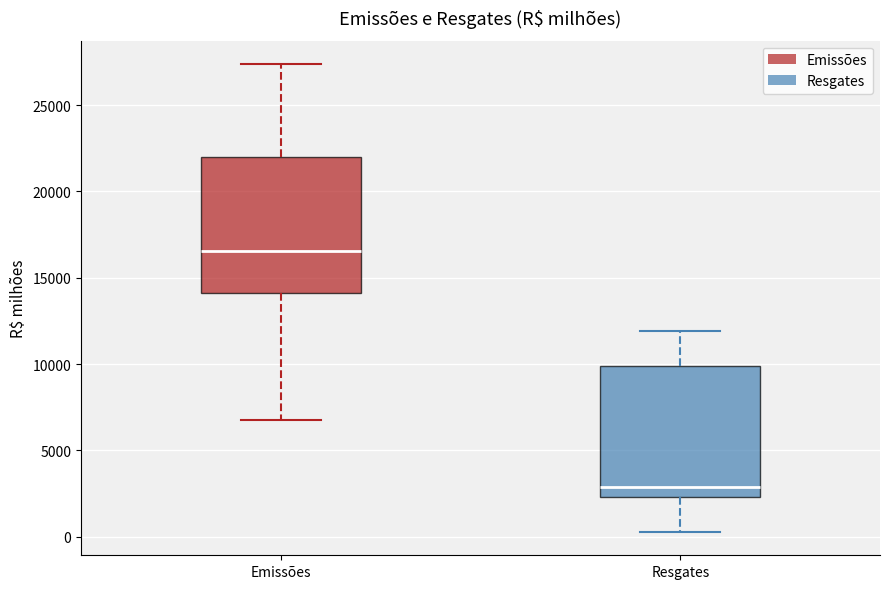

Reading left to right, transcribe this box plot: for each box, give where its median line is, the range the box spans, and where its two whiskers end, as read against the y-axis. The values are not printed on the chart, so give them approximately, as read against the axis.

Emissões: median 16500, box 14000 to 22000, whiskers 6500 to 27500
Resgates: median 3000, box 2500 to 10000, whiskers 500 to 12000